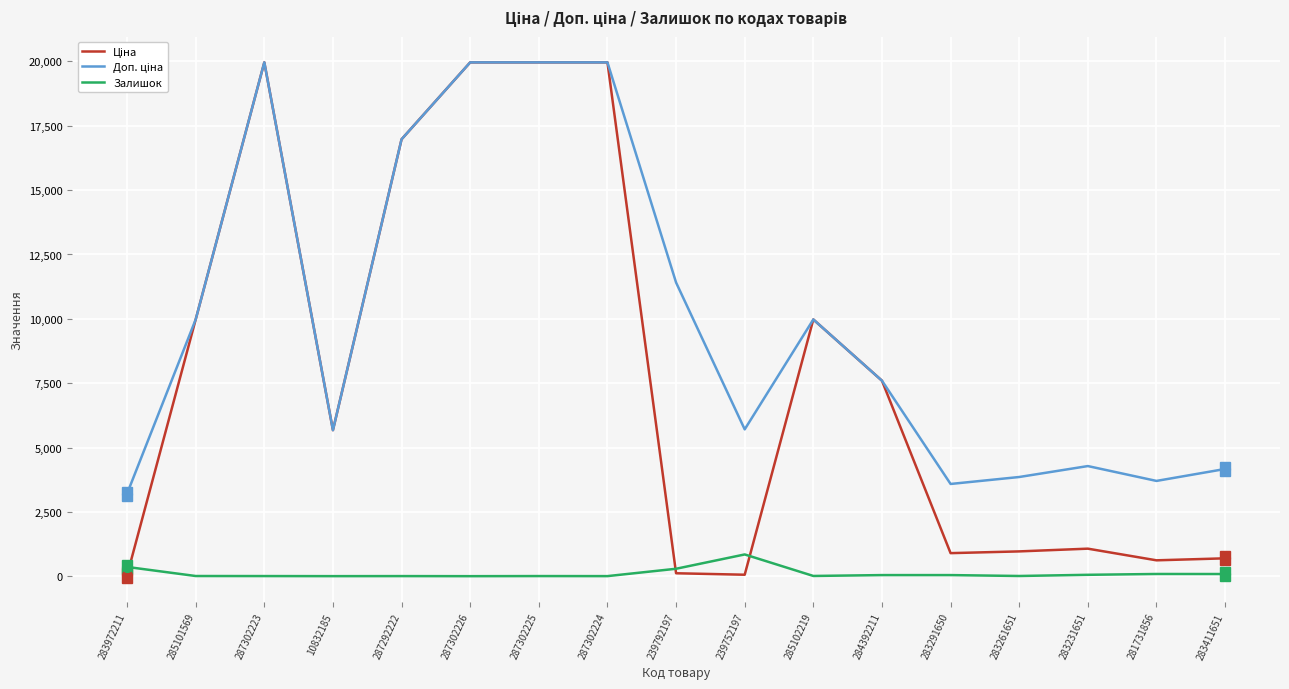

True or false: Залишок has a value of 8.0 at 283261651.

True